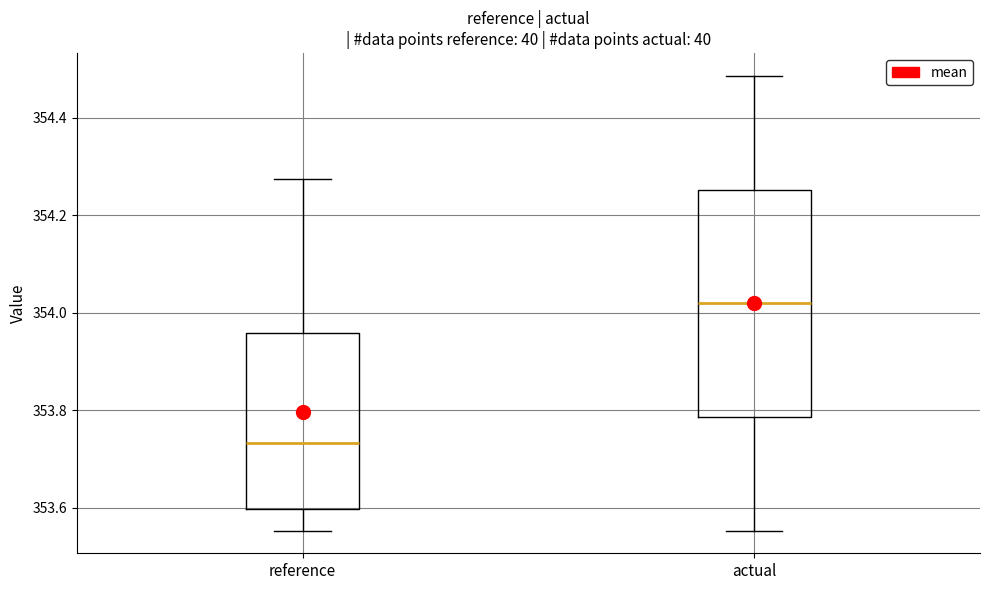

Which box has the lowest median line?

reference